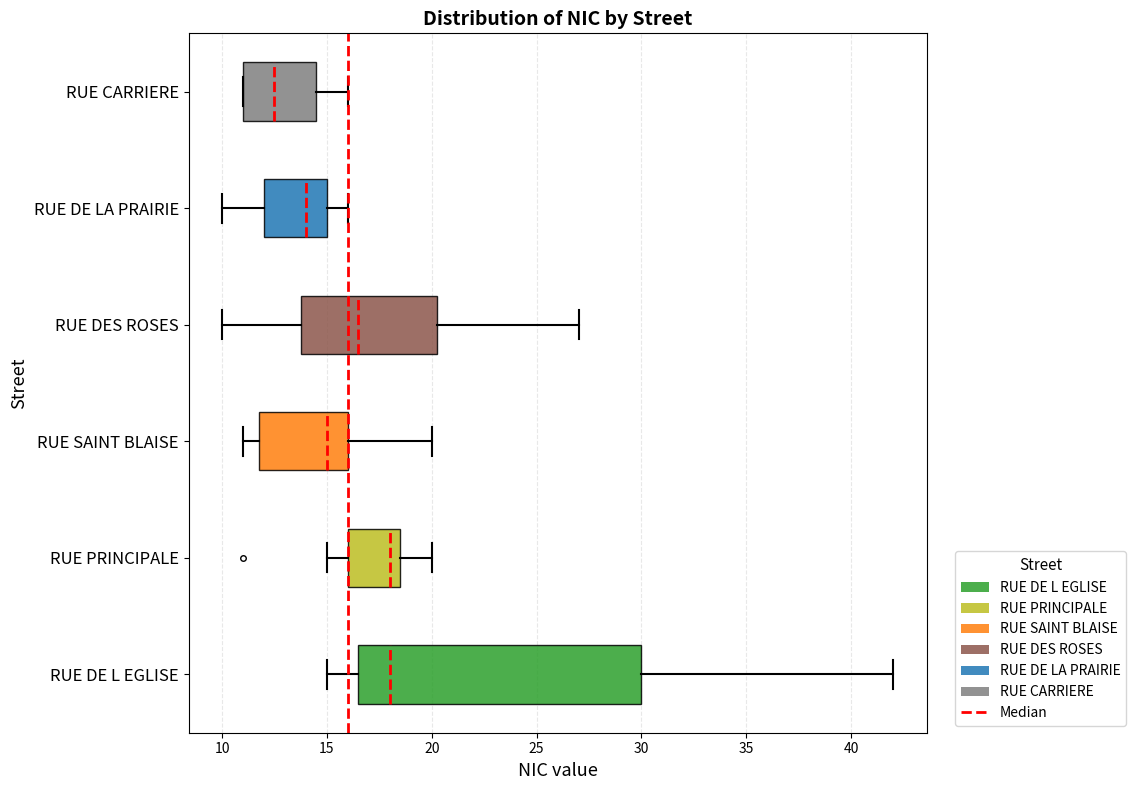

Where does the median line of the box for RUE DE LA PRAIRIE sit on the x-axis? The values are not printed on the chart, so give them approximately, as read against the axis.

14.0